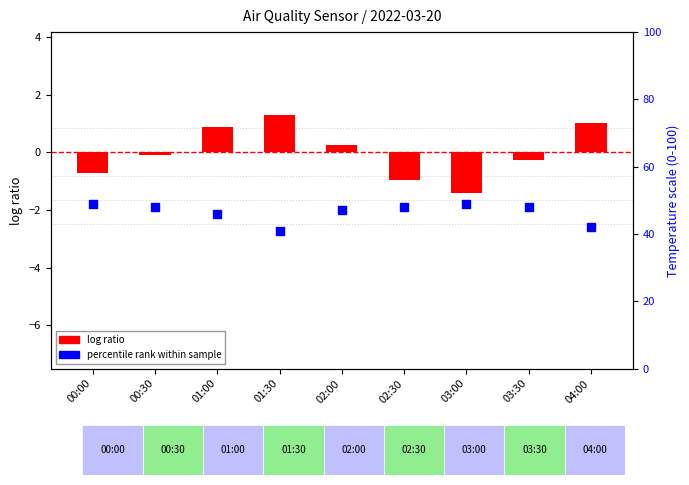

Is the value of percentile rank within sample at 02:30 greater than the value of log ratio at 00:00?

Yes